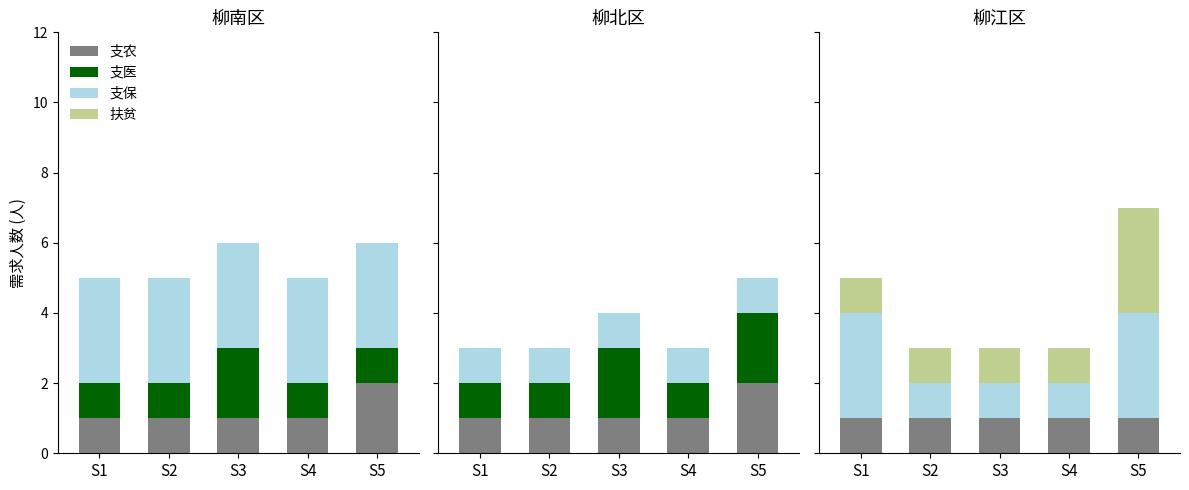

Which series changed the most between S1 and S3?

支医